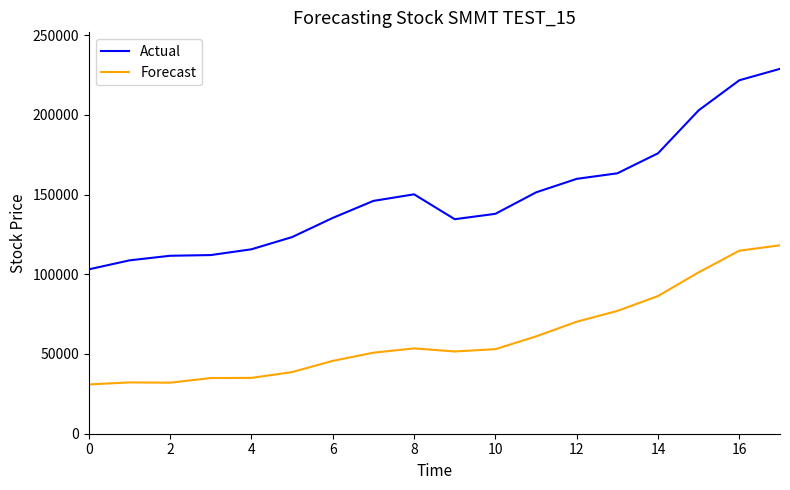

What is the minimum value shown in the chart?

30901